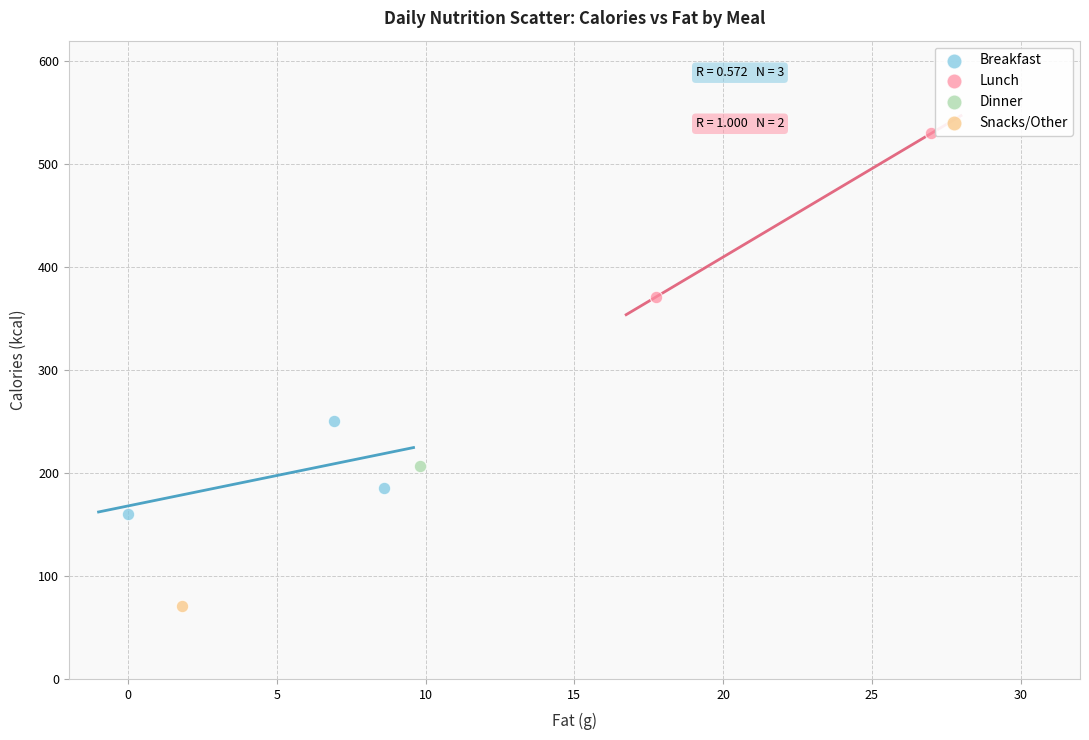

Which series reaches the maximum Y coordinate?

Lunch